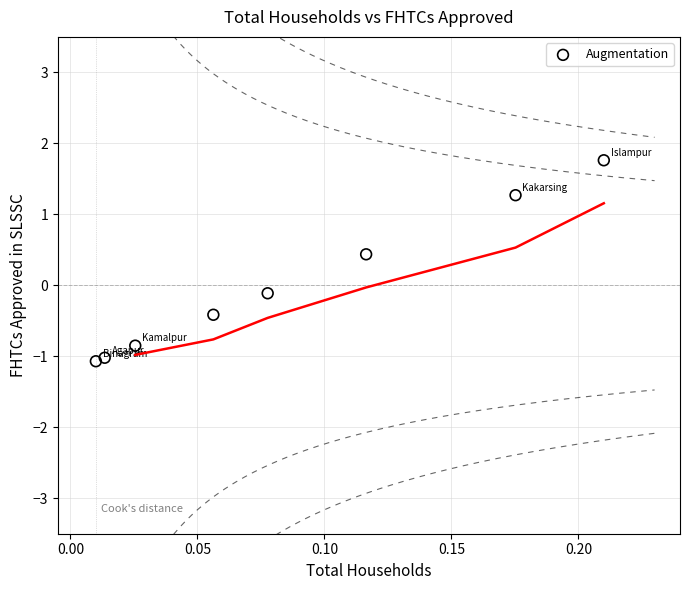

What is the range of Y values (max minus min)?

2.8